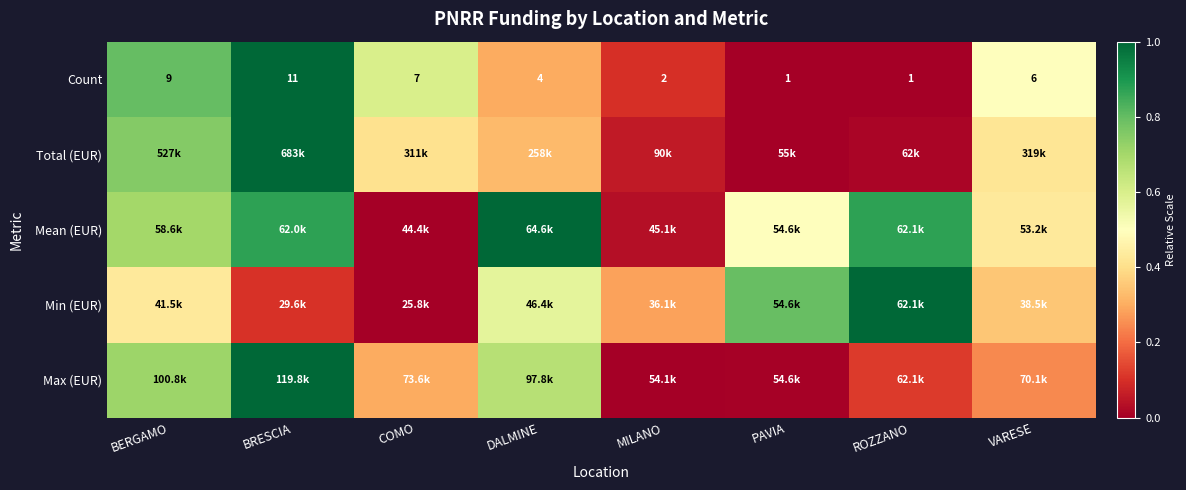

The Total (EUR) series shows 0.1 at MILANO. True or false?

False